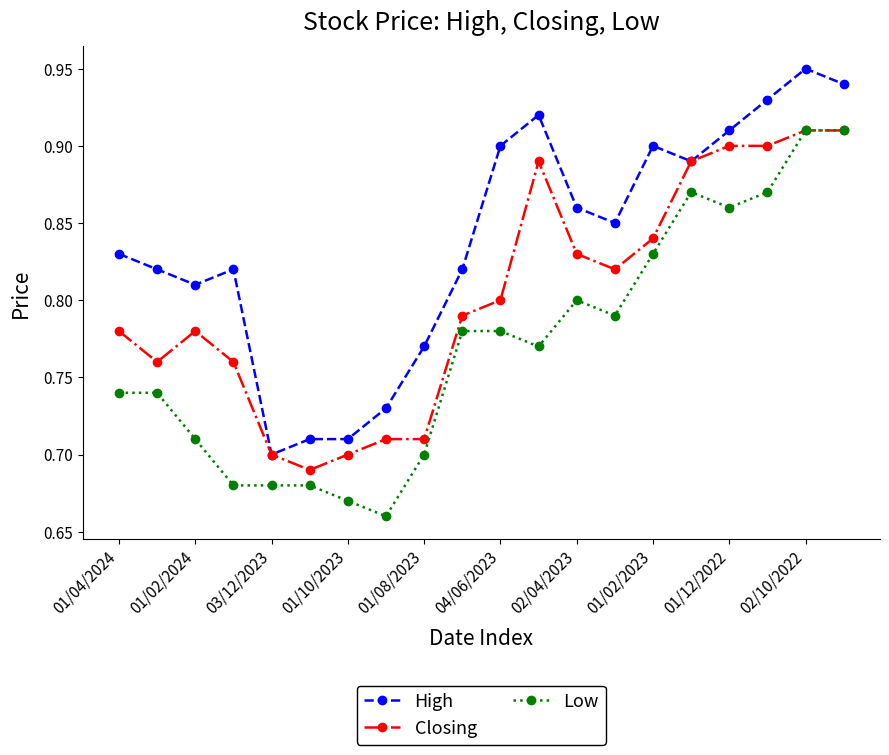

How many series are shown in this chart?

3